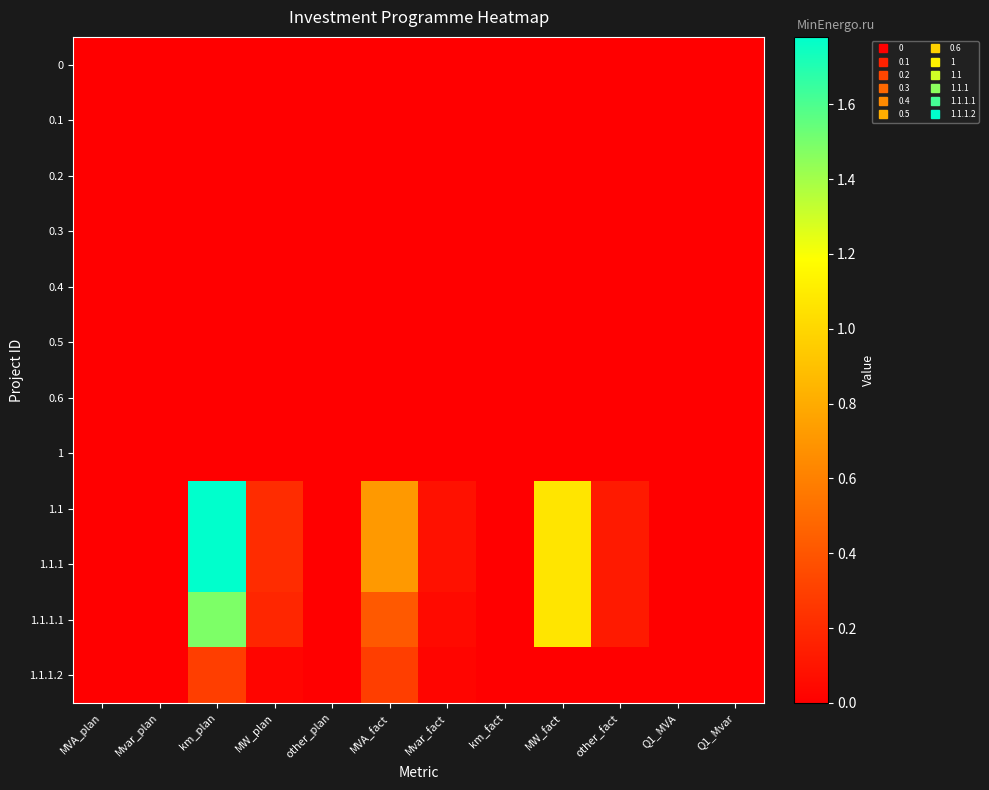

Rank the series by their maximum value, from highest to lowest.

1.1, 1.1.1, 1.1.1.1, 1.1.1.2, 0, 0.1, 0.2, 0.3, 0.4, 0.5, 0.6, 1